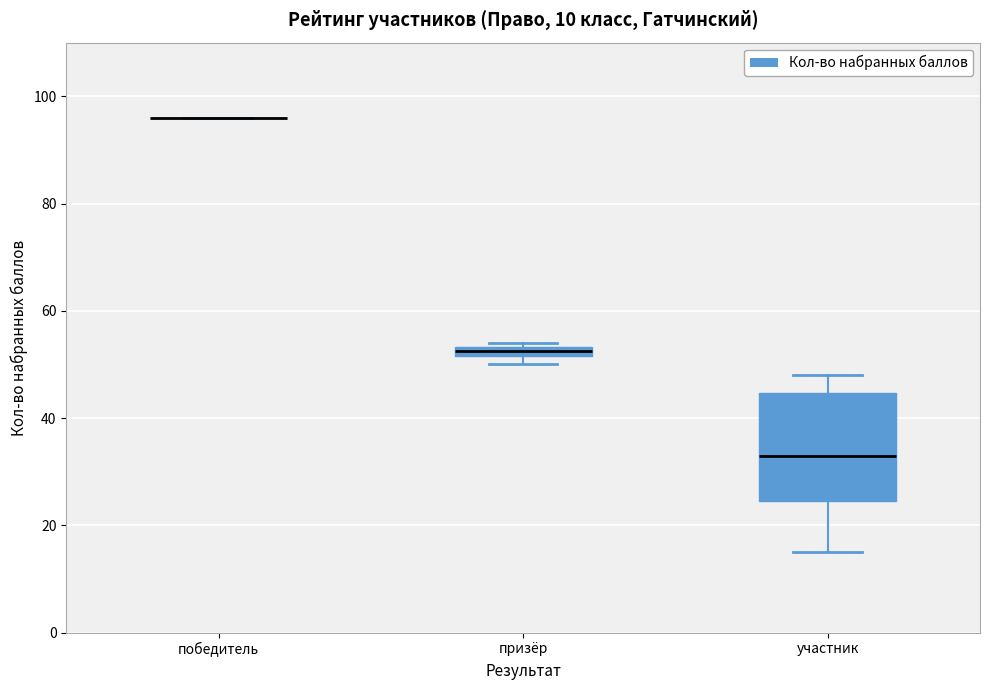

Which box is the tallest, from its lower edge to its upper edge?

участник